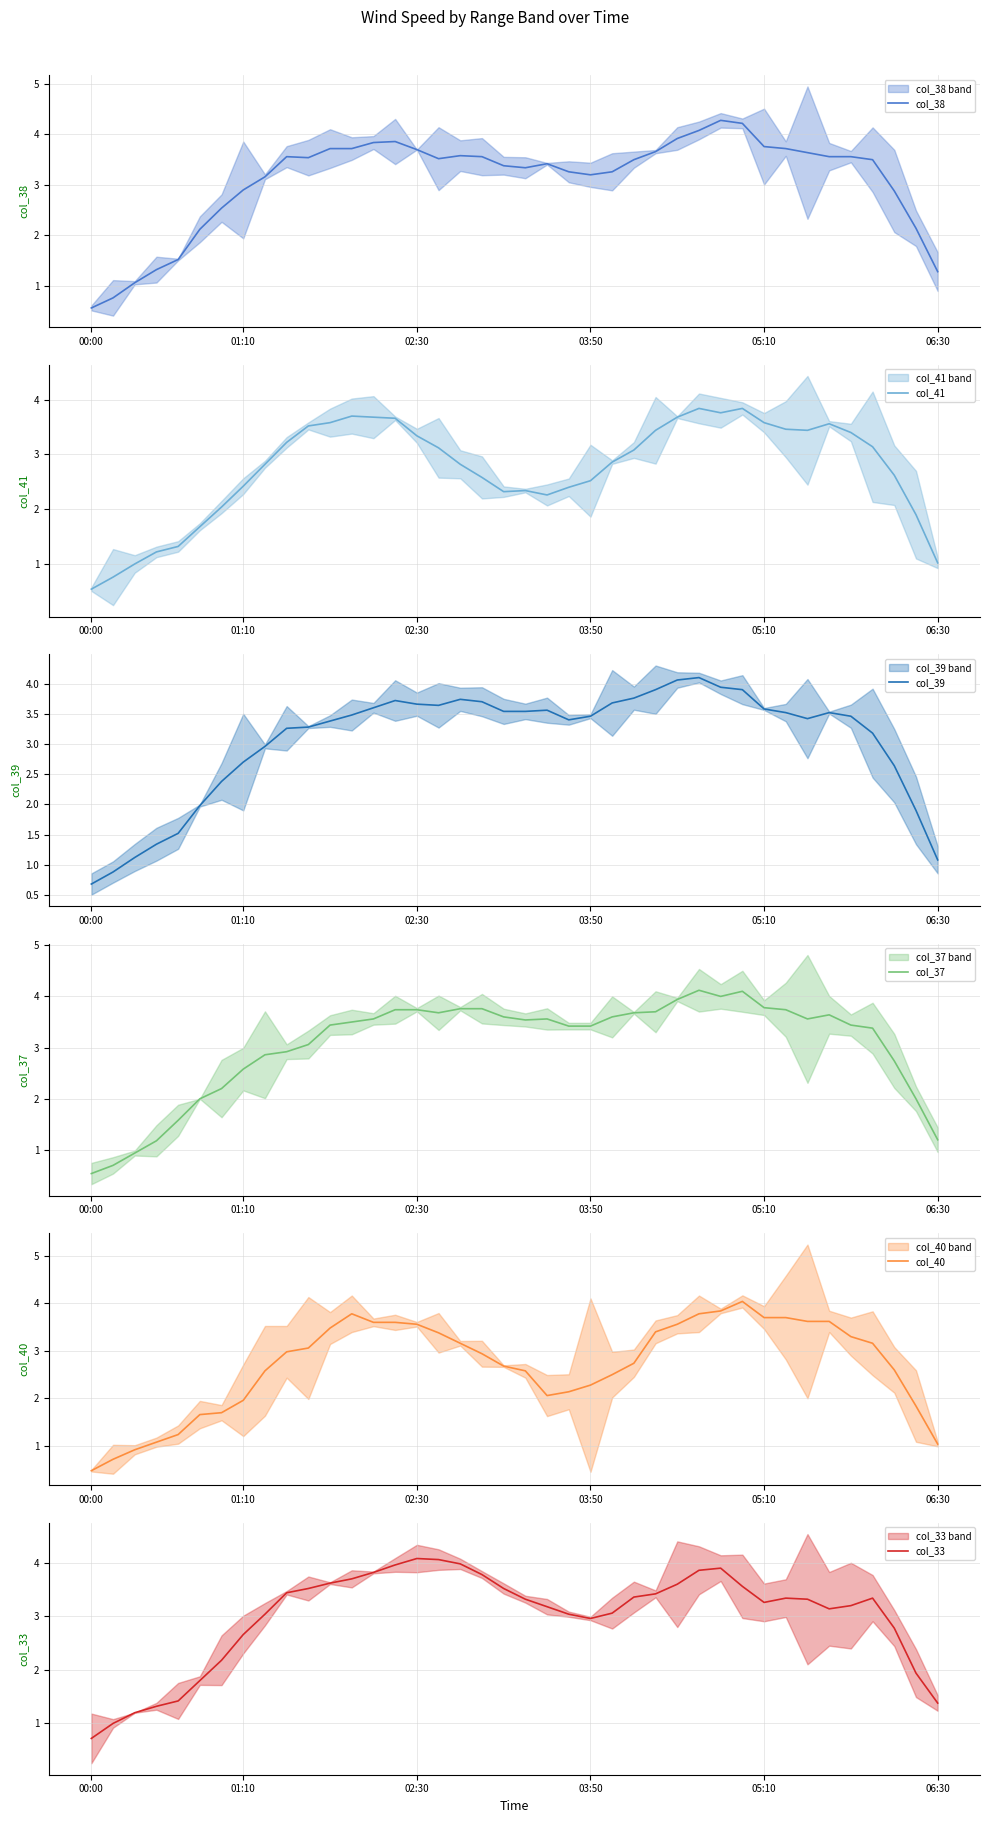

What is the highest value of the col_38 series?

4.3